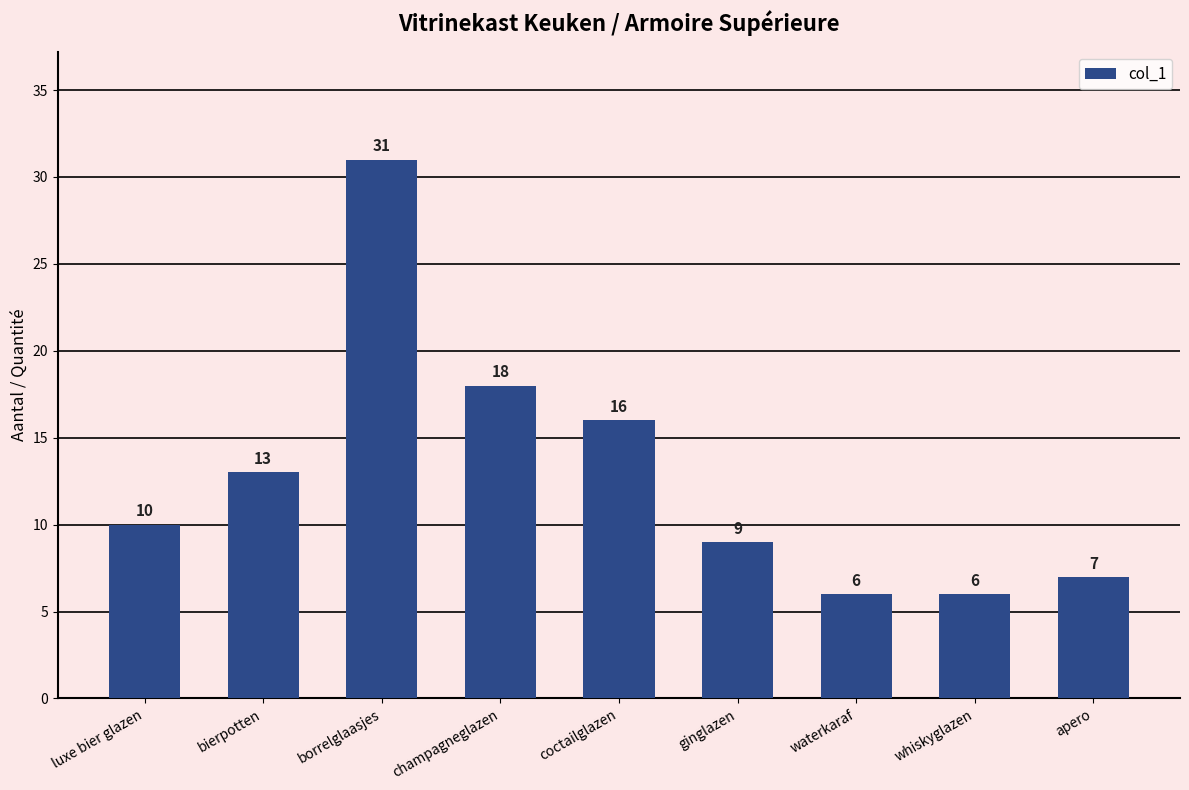

What is the smallest value displayed?

6